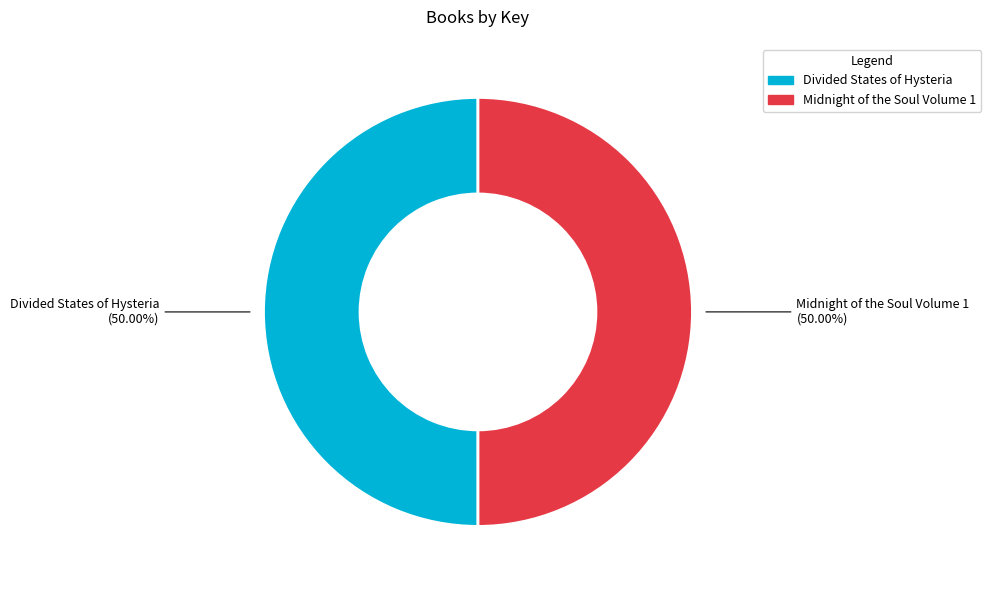

Combined, do Midnight of the Soul Volume 1 and Divided States of Hysteria account for over 50%?

Yes